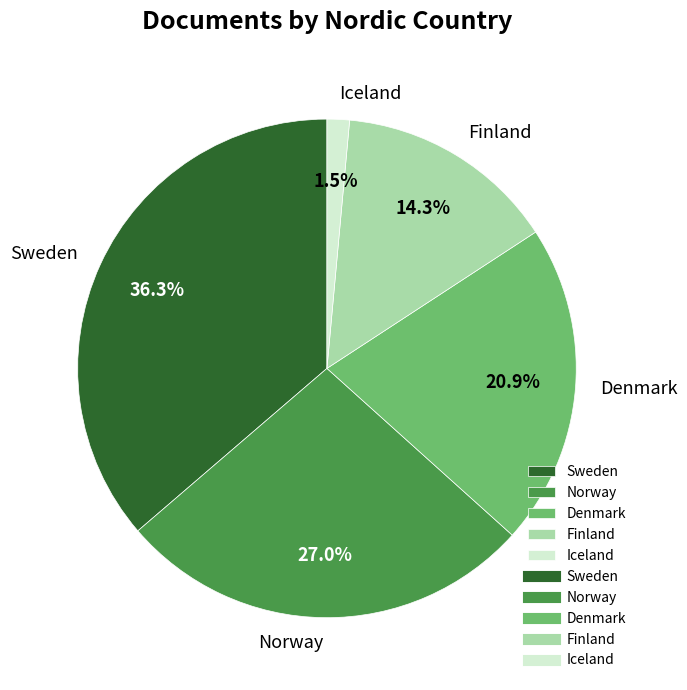

Is it true that Norway is 14% of the pie?

False